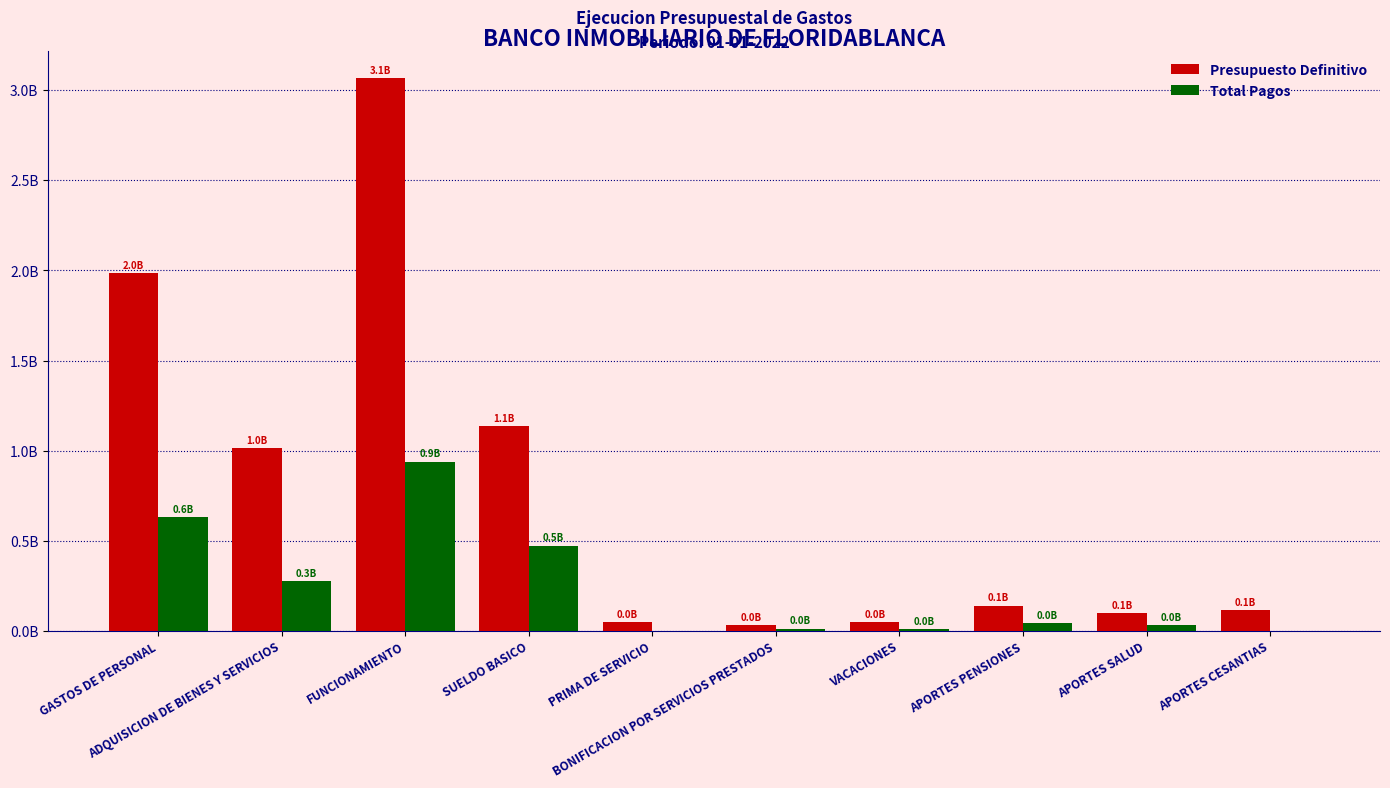

Which series has the largest total across all categories?

Presupuesto Definitivo